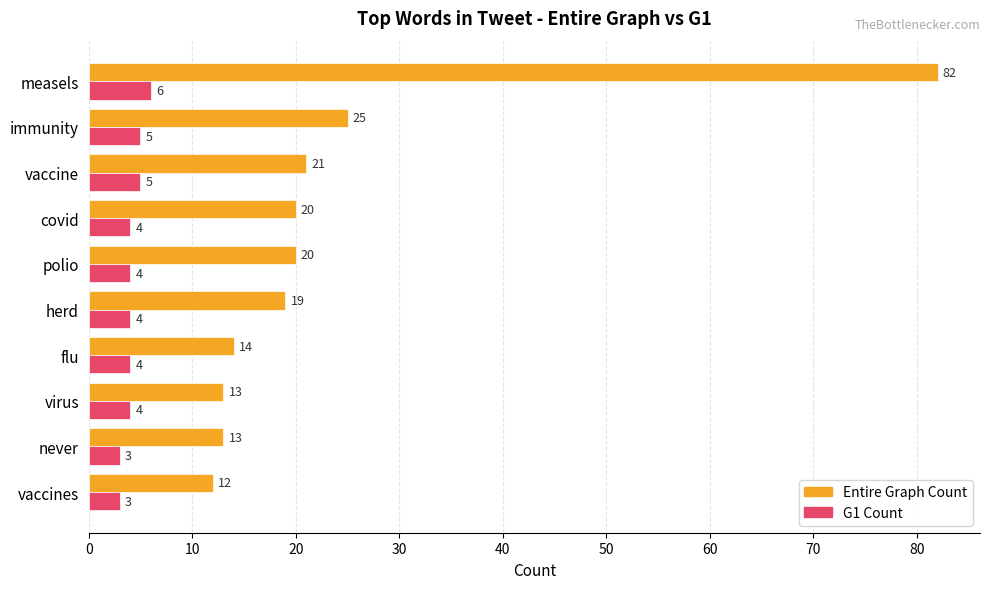

Which series changed the most between covid and flu?

Entire Graph Count